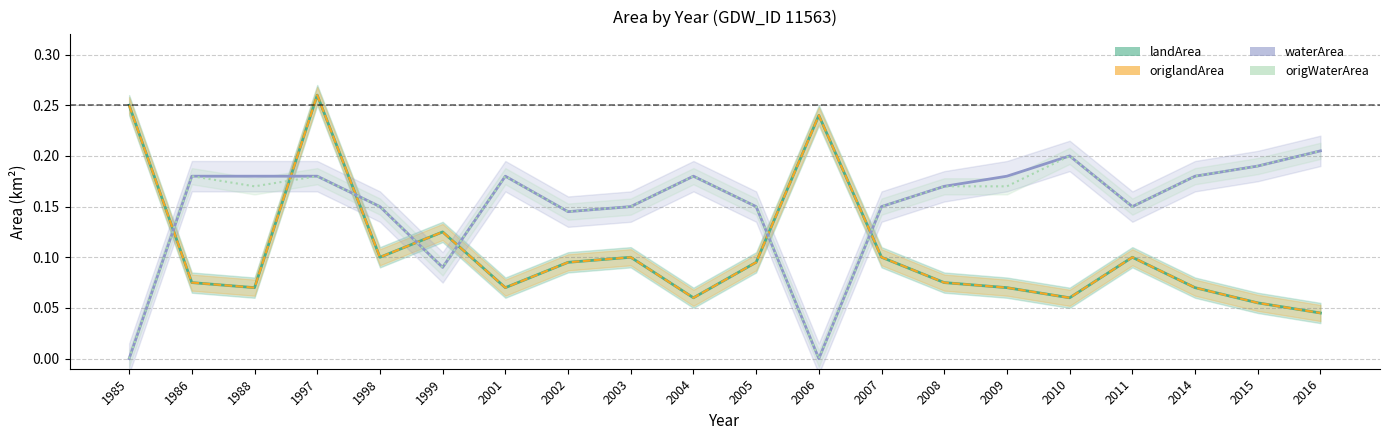

What is the greatest value displayed?

0.3